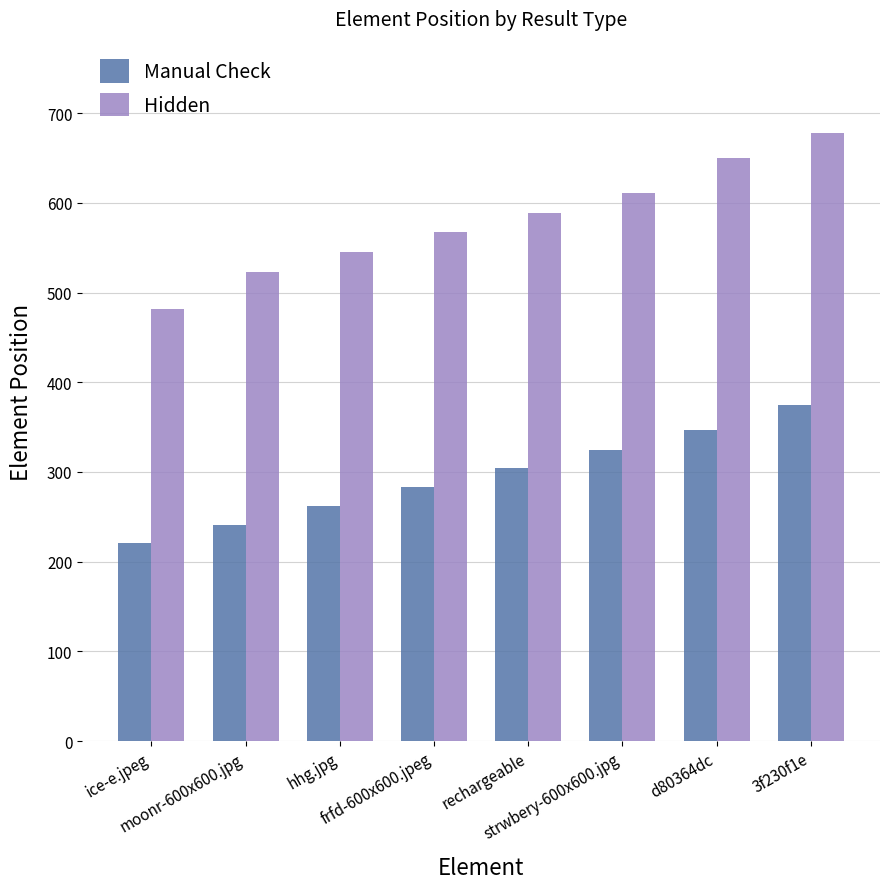

At which category does the chart reach its peak across all series?

3f230f1e